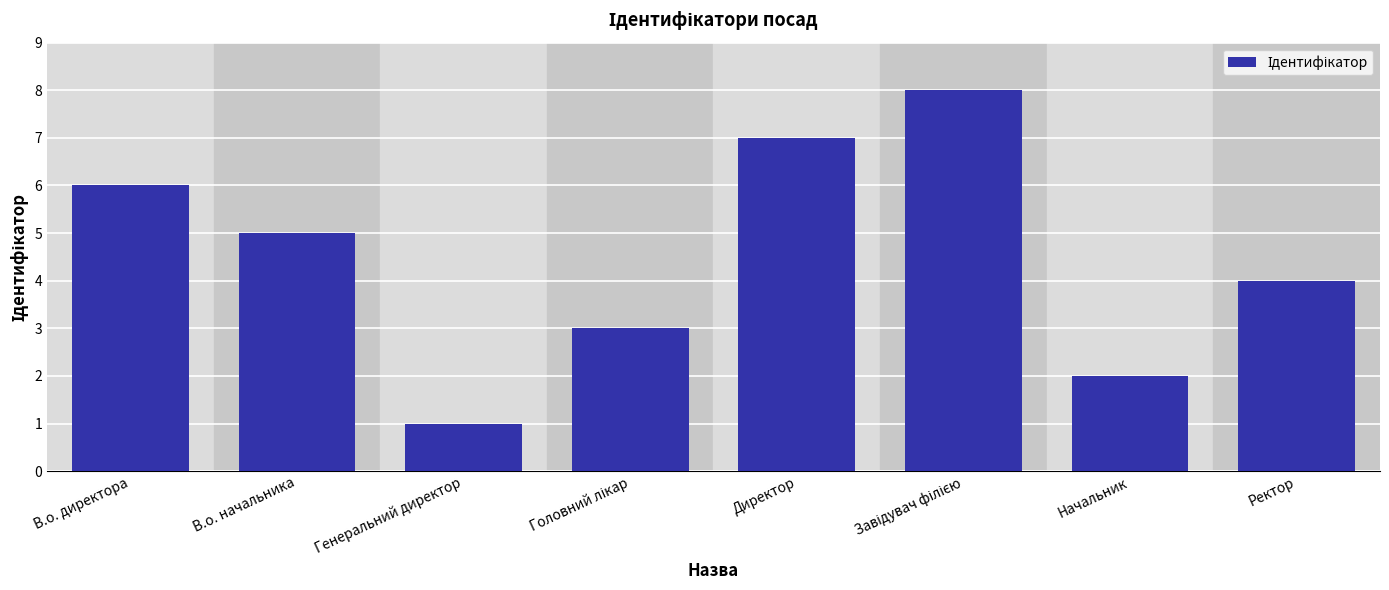

Approximately how many times larger is the value at Директор compared to Начальник?

3.5